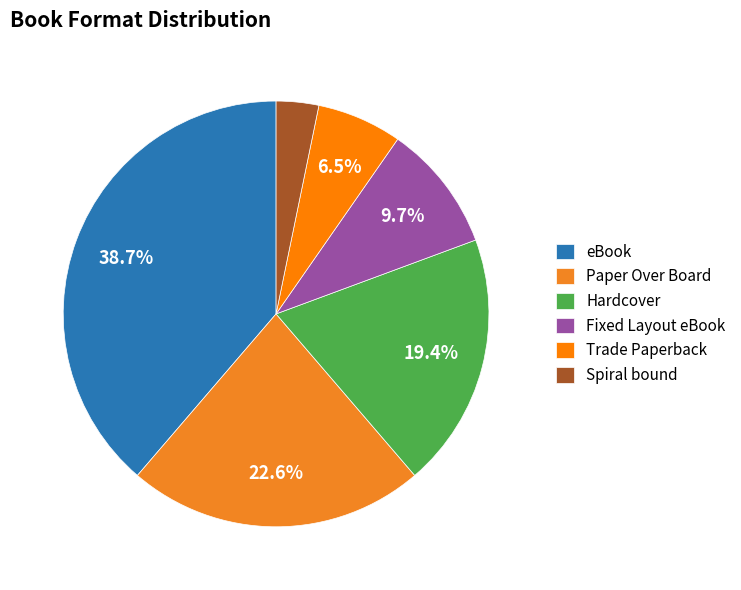

How many slices are in this pie chart?

6